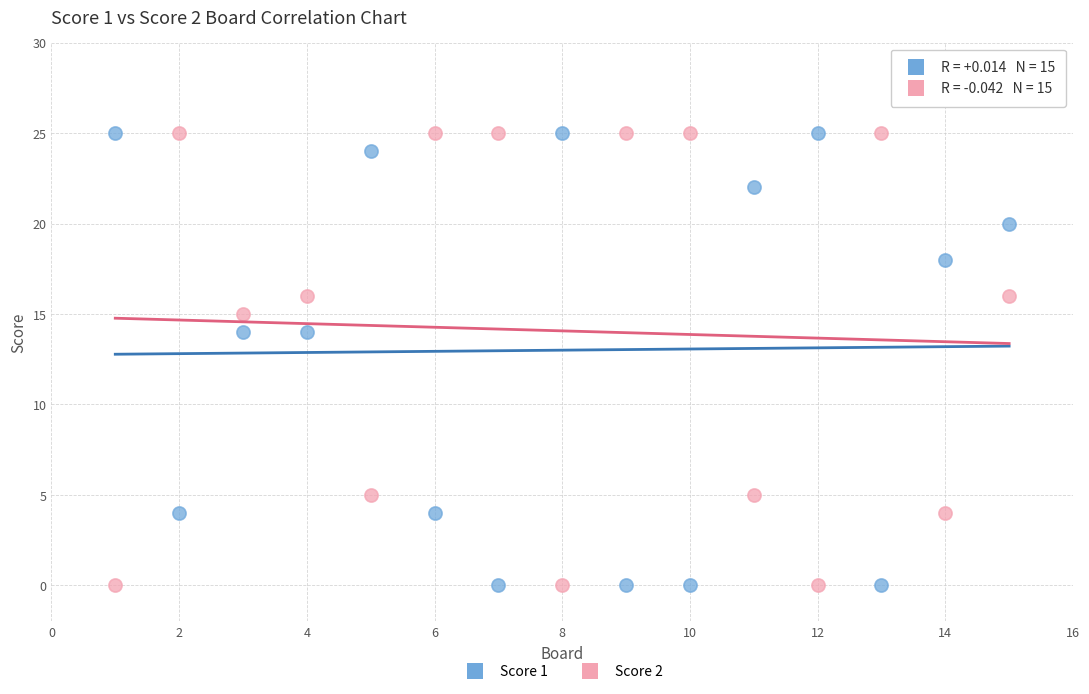

What are all the series names shown in the legend?

Score 1, Score 2